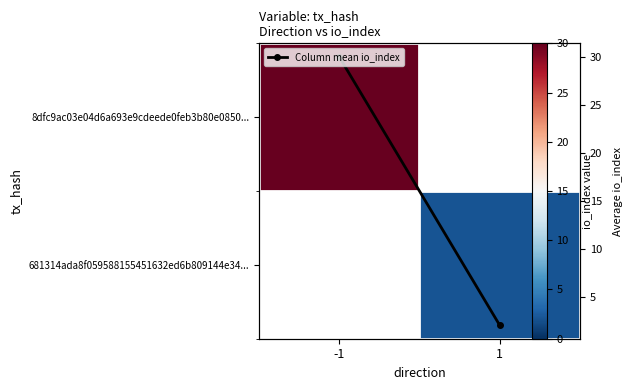

Is it true that 8dfc9ac03e04d6a693e9cdeede0feb3b80e0850... equals 30.0 at -1?

True